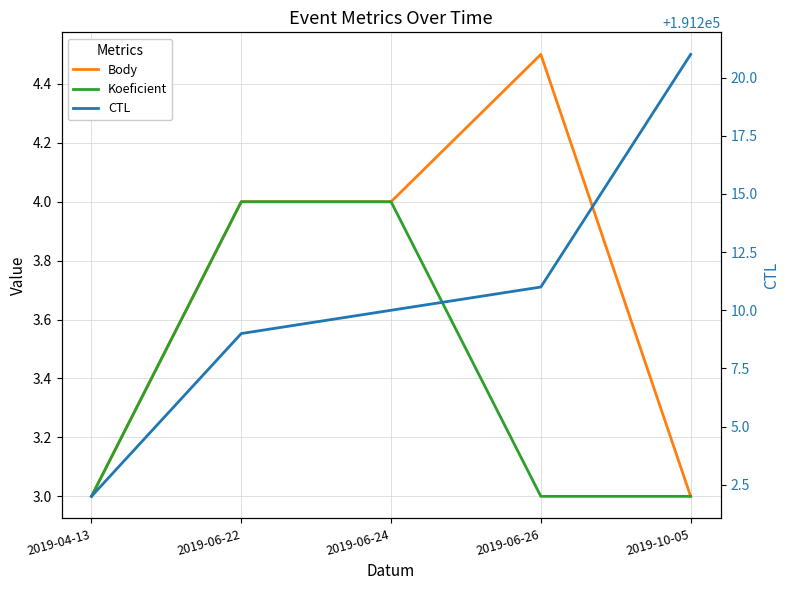

Is it true that CTL equals 191202.0 at 2019-04-13?

True